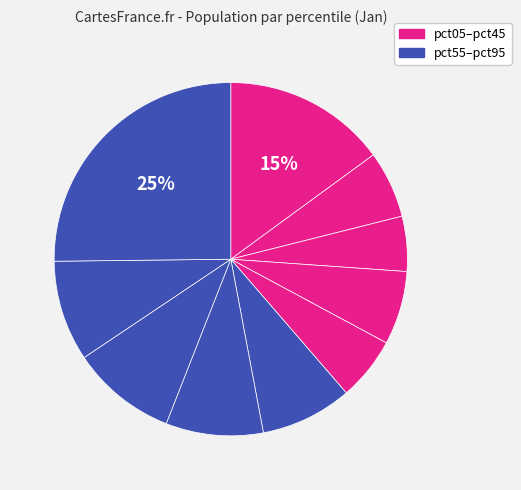

How many segments does this pie chart have?

10